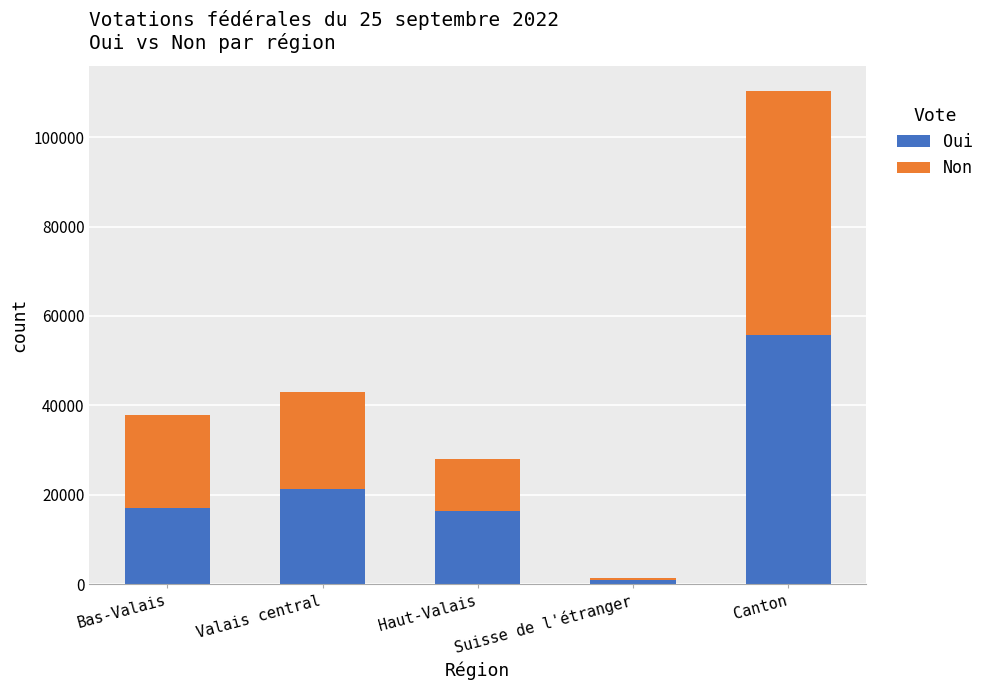

What is the difference between the Oui values at Haut-Valais and Bas-Valais?

758